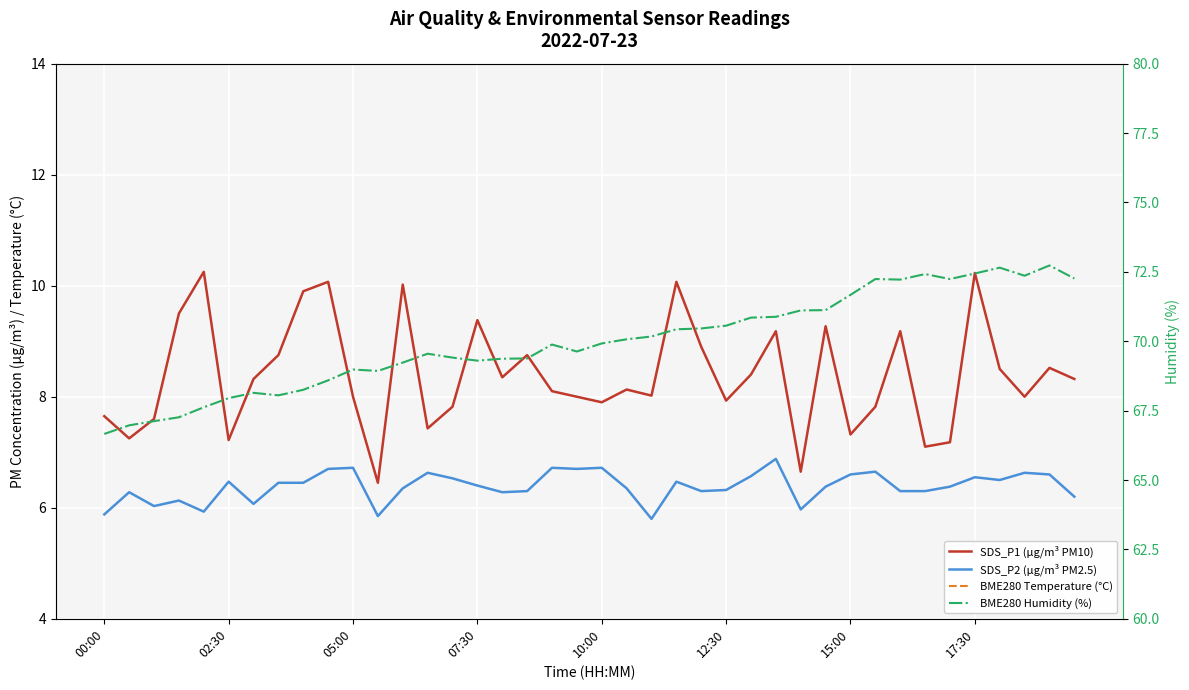

What is the value of the SDS_P1 (µg/m³ PM10) point at the 12th from the left?

6.5